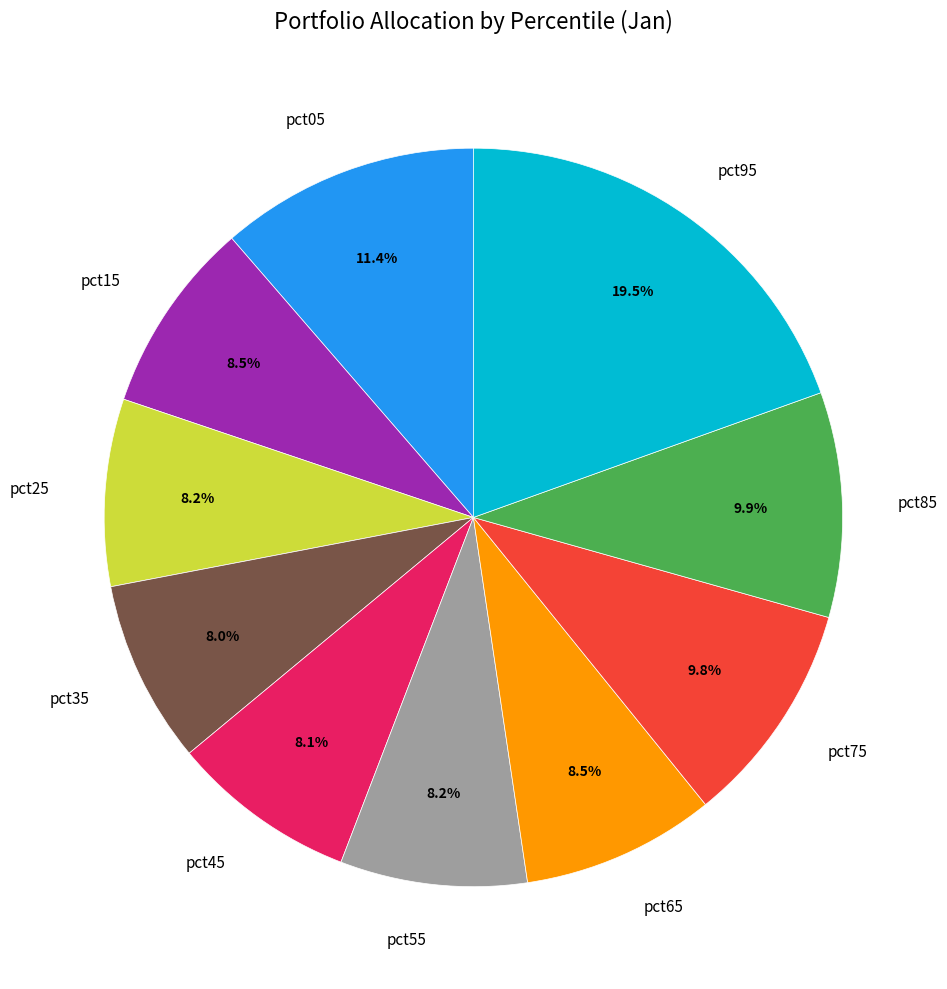

What is the largest slice in the pie chart?

pct95